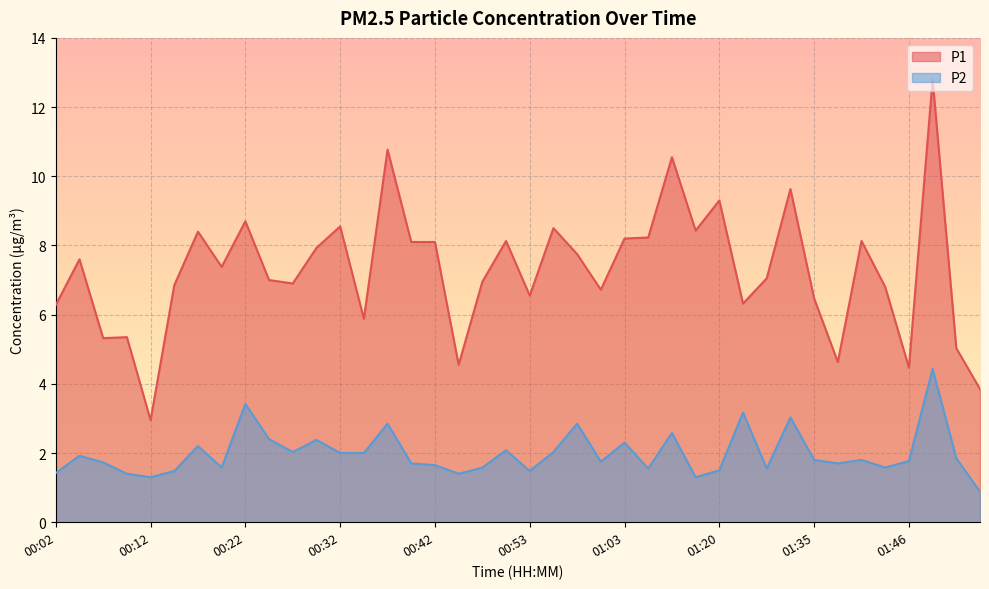

How many values in the P2 series are below 1?

1